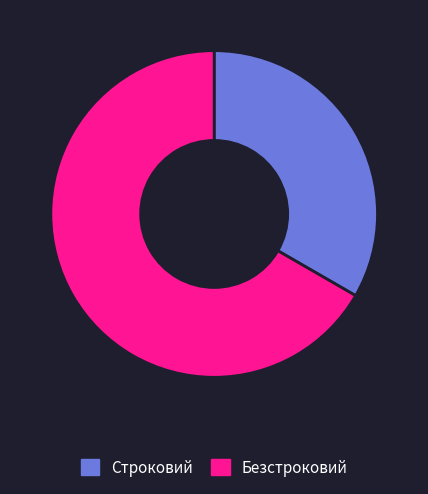

Is the sum of Безстроковий and Строковий greater than half?

Yes